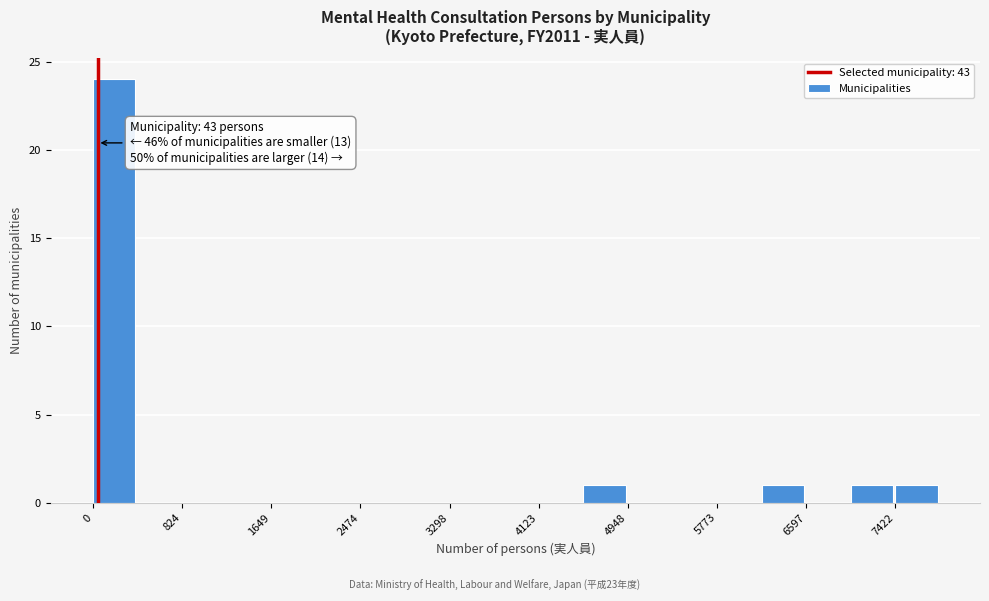

Which range on the x-axis has the tallest bar?

0 to 400